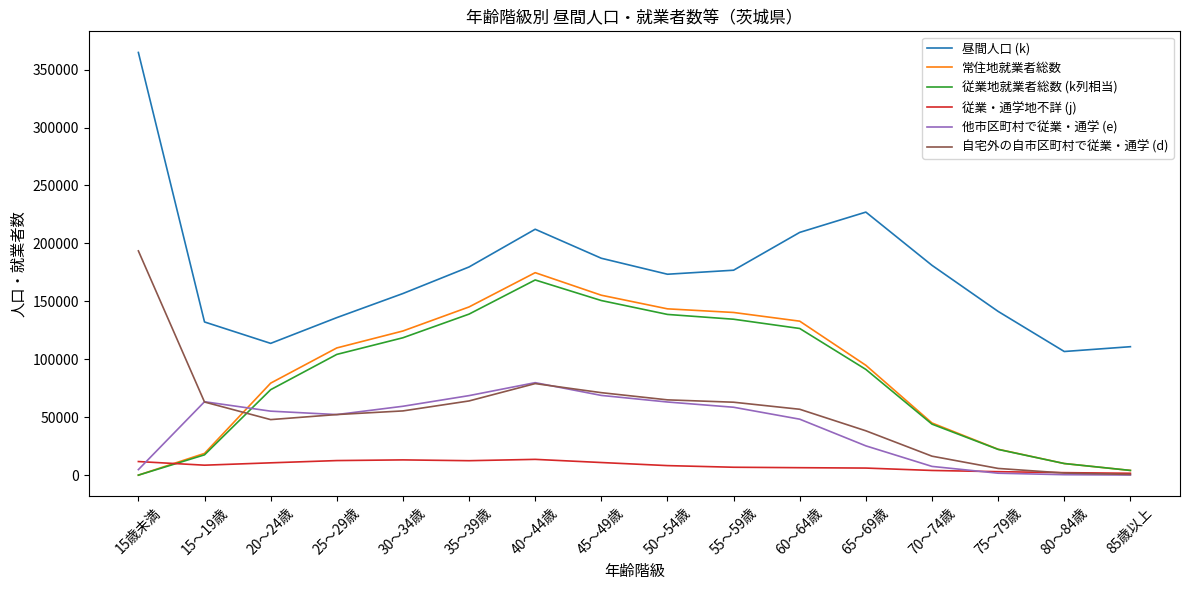

Does the chart display data point markers on the line(s)?

No